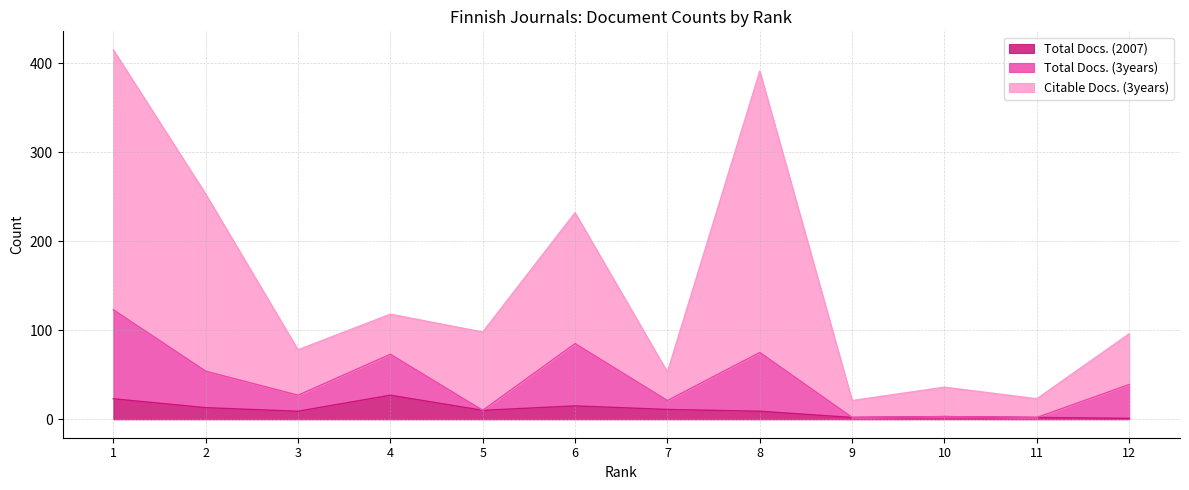

Does the chart display data point markers on the line(s)?

No